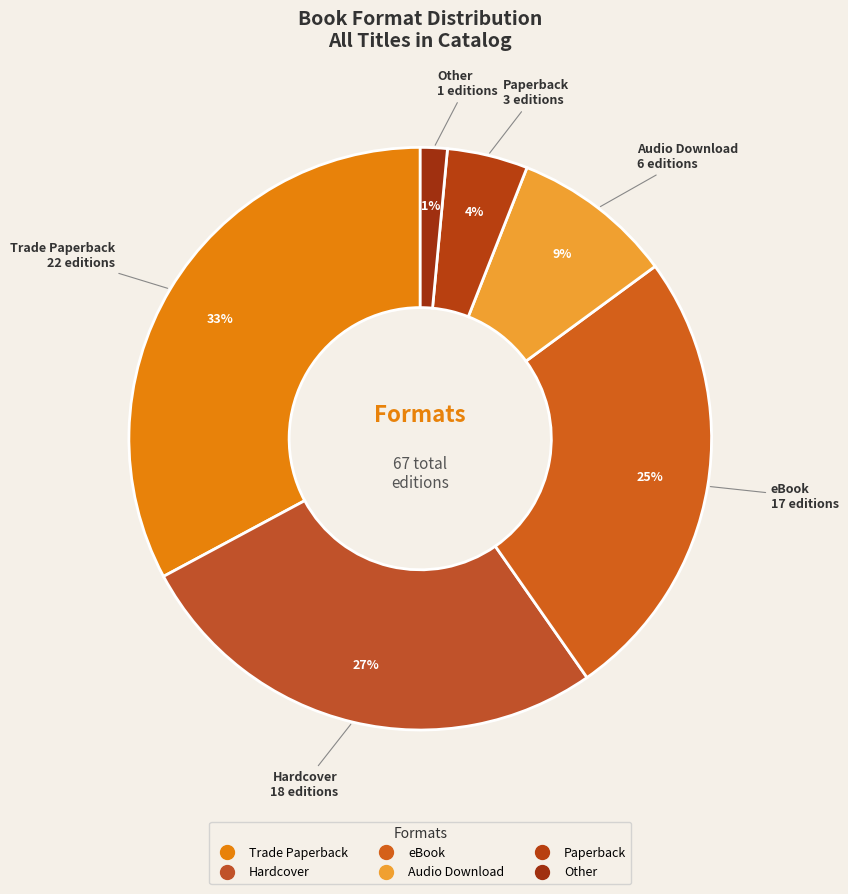

How many segments does this pie chart have?

6